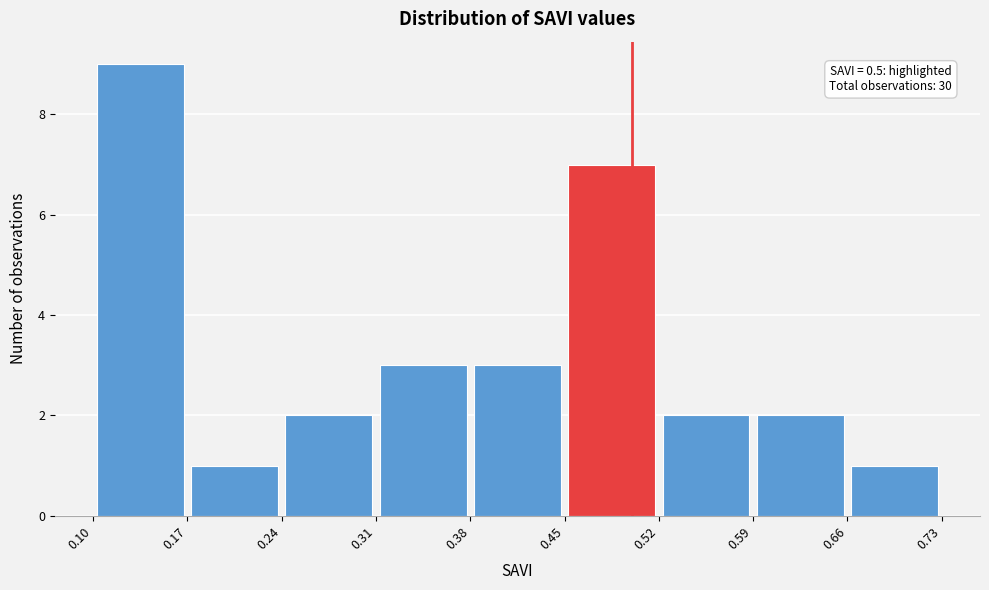

Which range on the x-axis has the tallest bar?

0.10 to 0.17